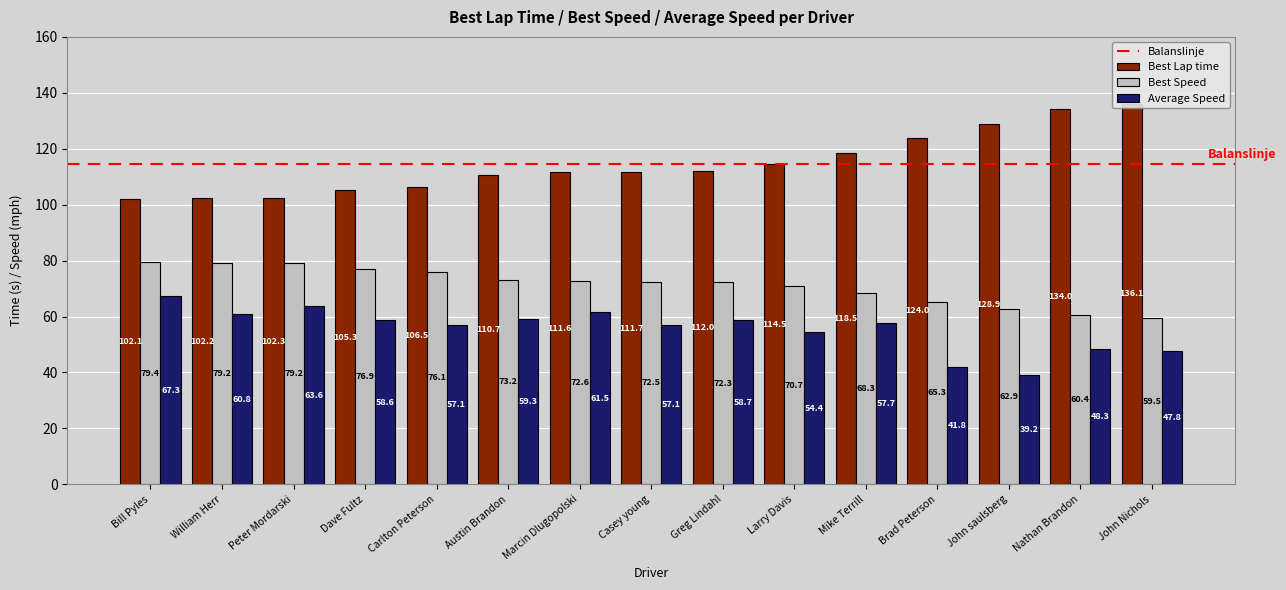

How many values in the Best Lap time series are below 111?

6